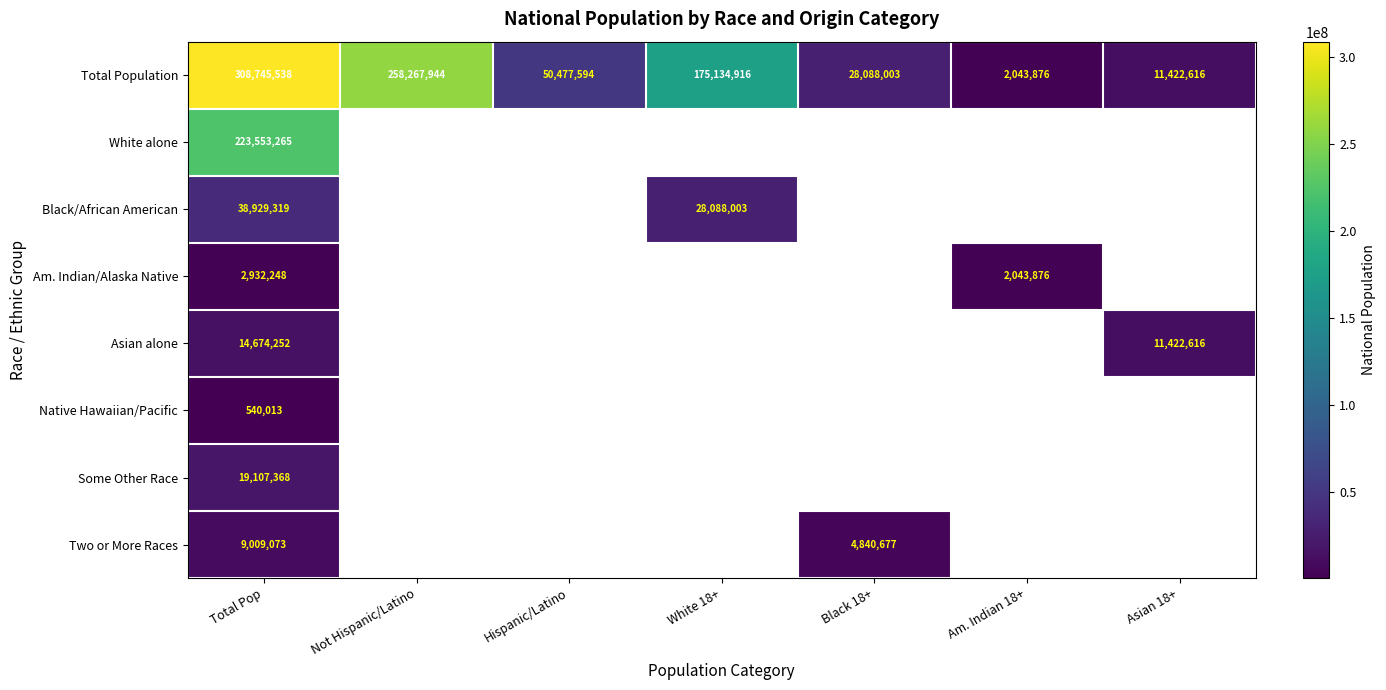

The Native Hawaiian/Pacific series shows 843058 at Total Pop. True or false?

False